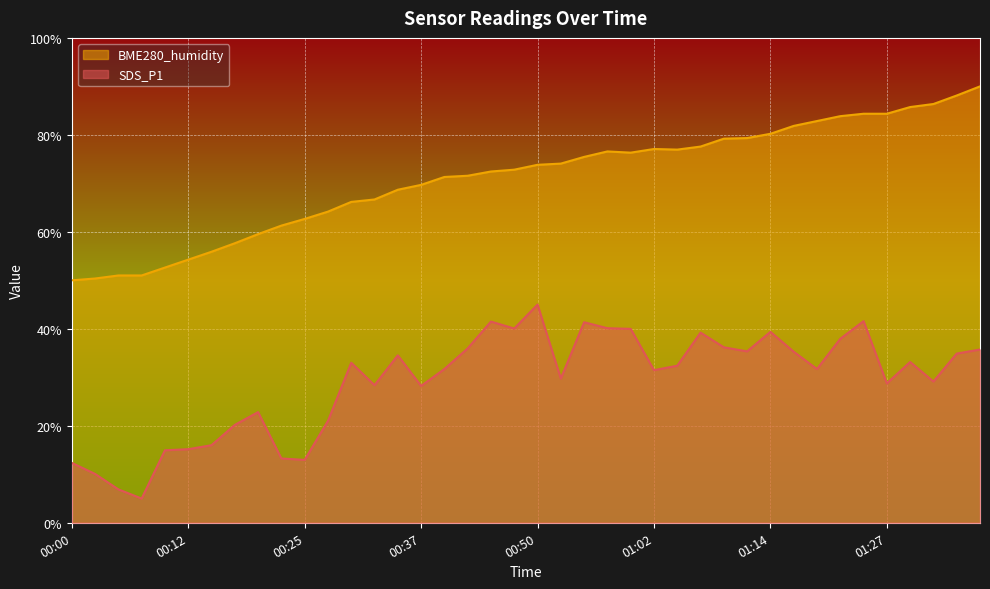

Rank the series by their maximum value, from highest to lowest.

BME280_humidity, SDS_P1